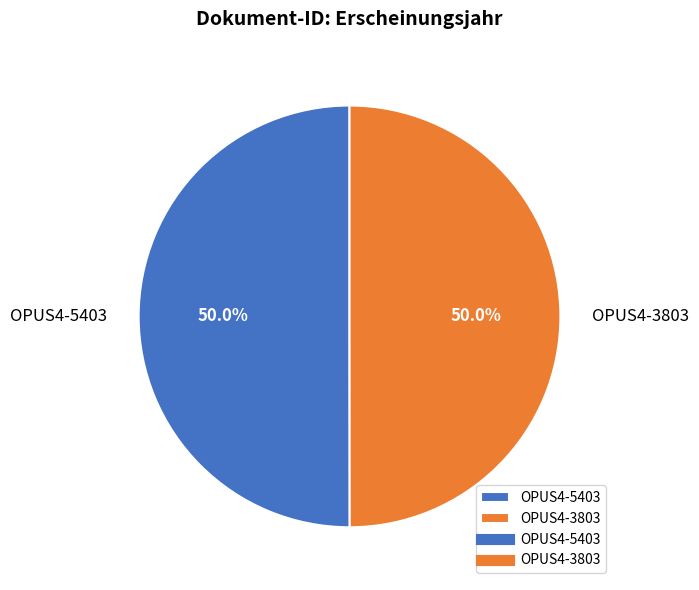

Approximately how many times larger is the value at OPUS4-5403 compared to OPUS4-3803?

1.0